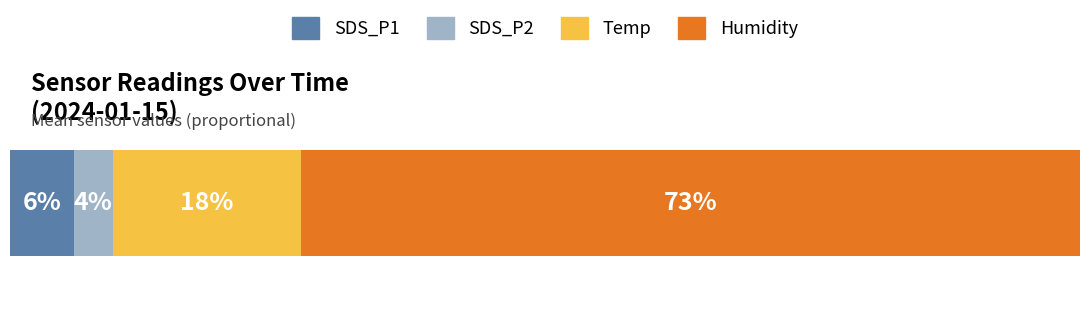

What are all the series names shown in the legend?

SDS_P1, SDS_P2, Temp, Humidity